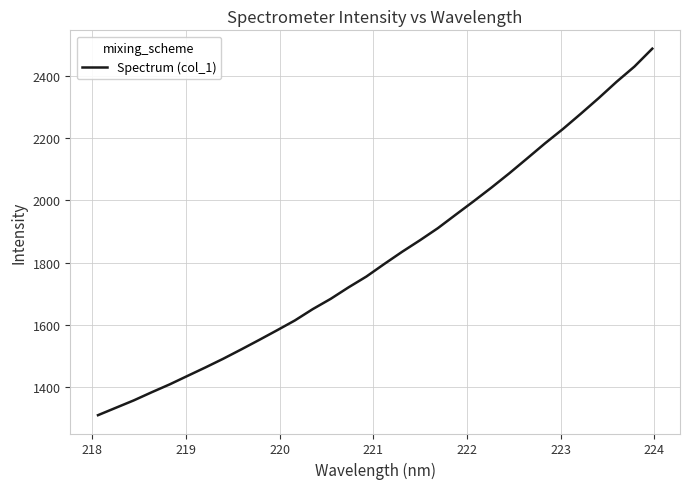

Is this an area chart (filled region under the line)?

No